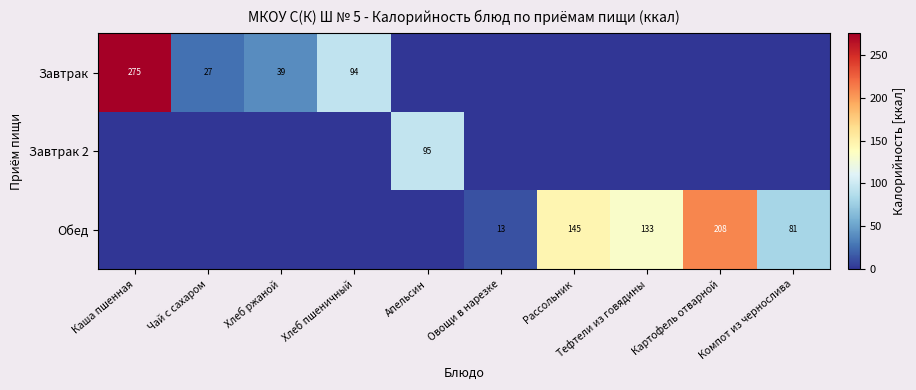

True or false: Обед has a value of 133 at Тефтели из говядины.

True